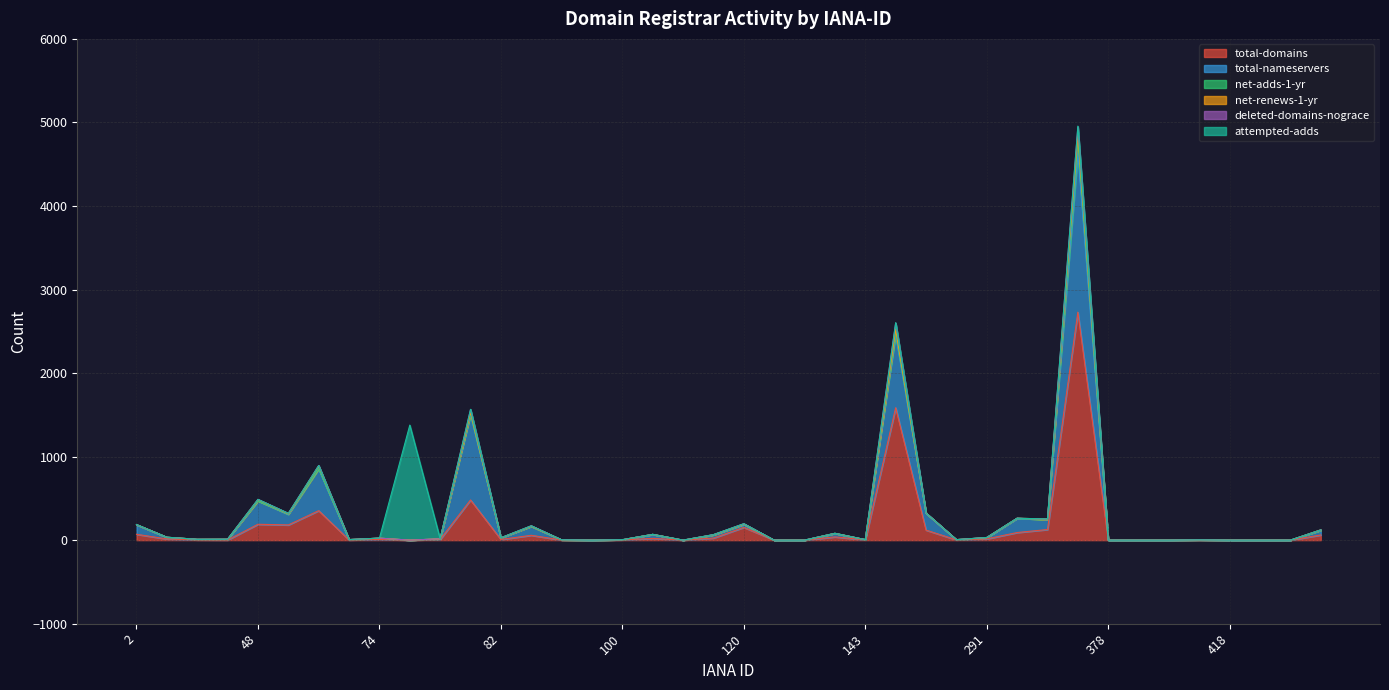

True or false: net-adds-1-yr has more than 0 interior local peaks.

True